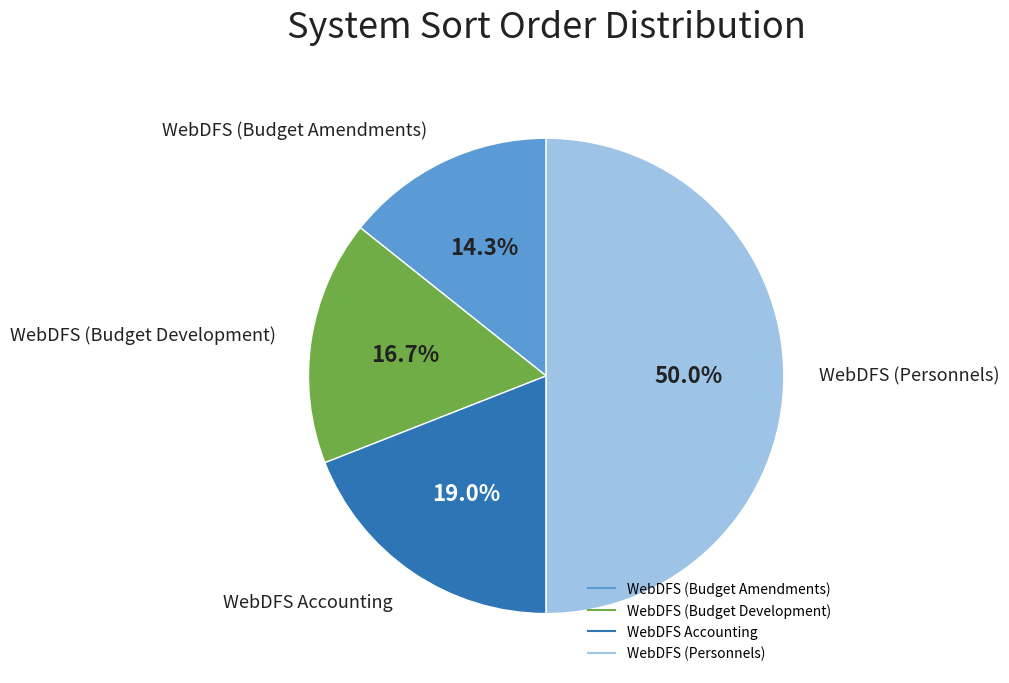

What portion of the pie excludes WebDFS (Personnels)?

50.0%